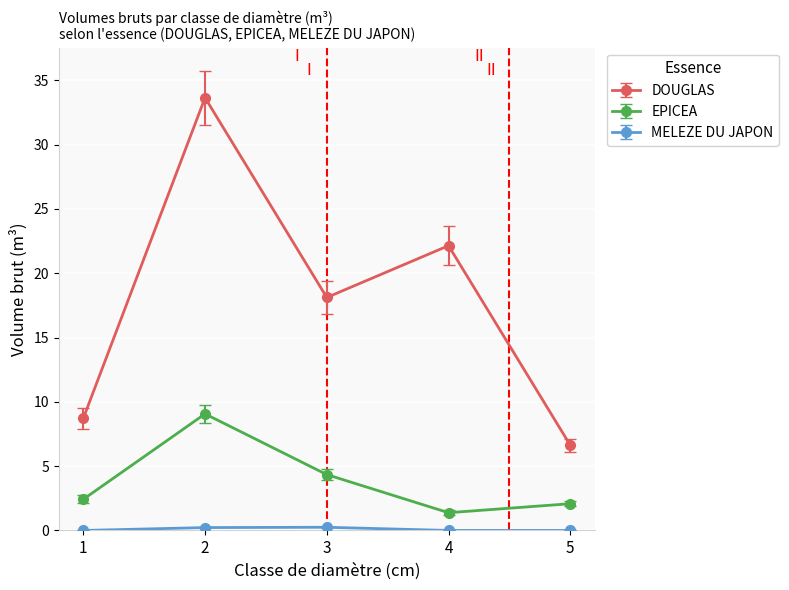

Rank the categories by EPICEA value from highest to lowest.

2, 3, 1, 5, 4